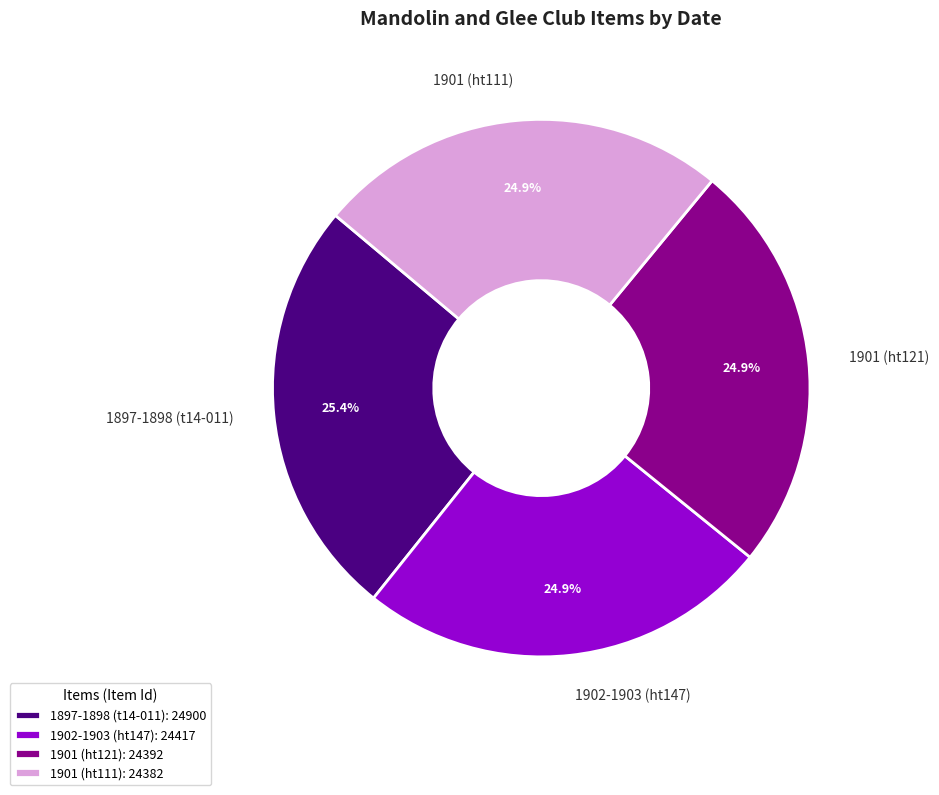

Is there a majority slice in this chart?

No